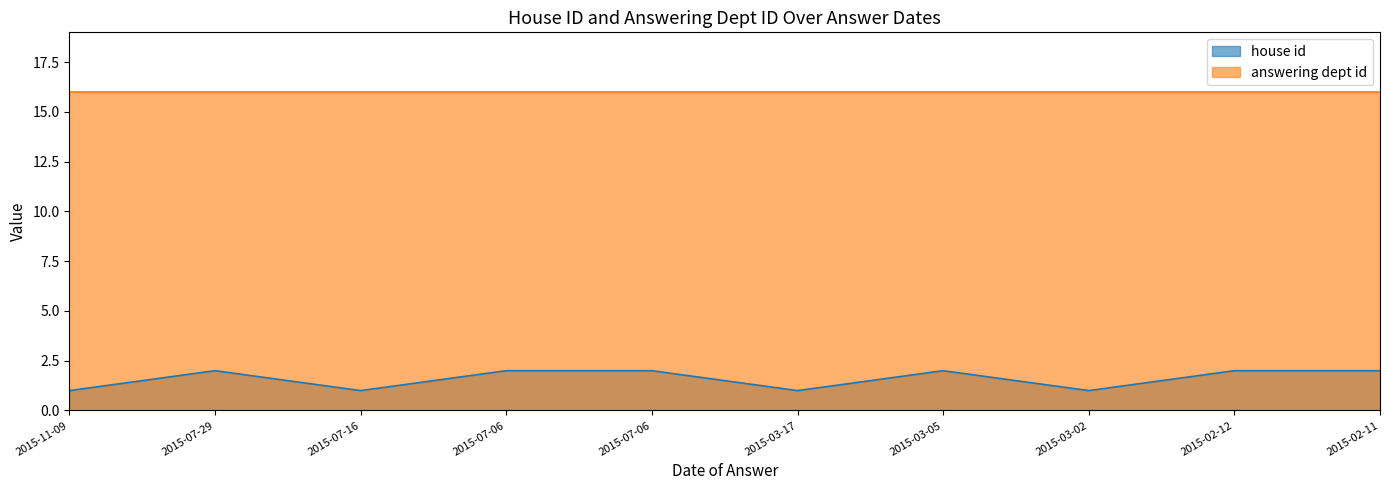

What is the sum of all values?

16